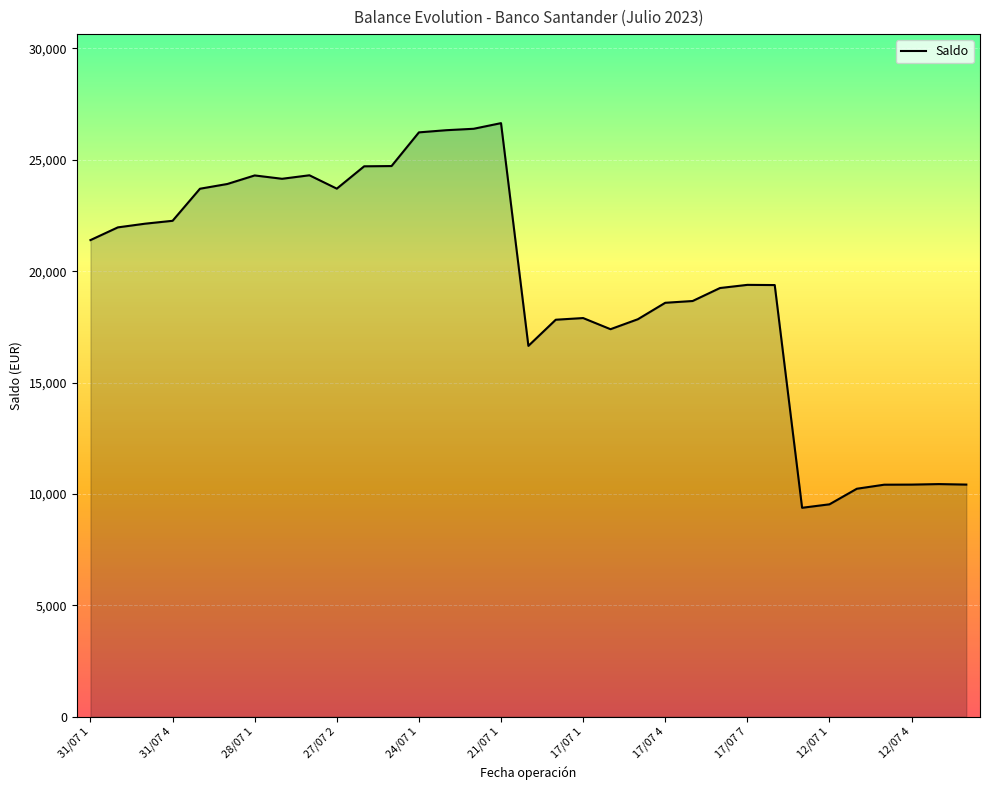

What is the difference between the maximum and minimum values?

17269.5